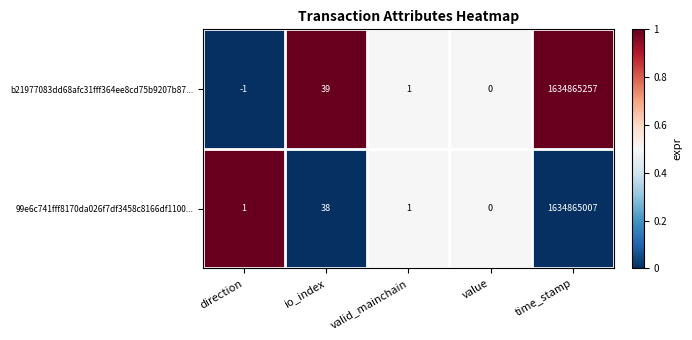

What is the approximate value of b21977083dd68afc31fff364ee8cd75b9207b87... at time_stamp, to the nearest 50?

1634865250